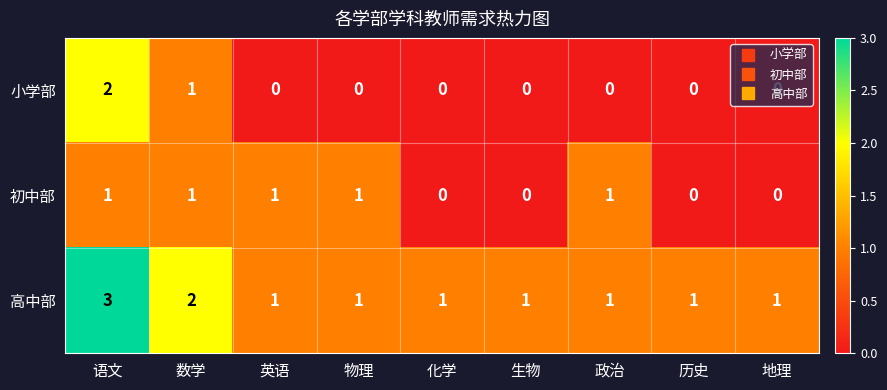

How many 小学部 values are between 0 and 1?

8